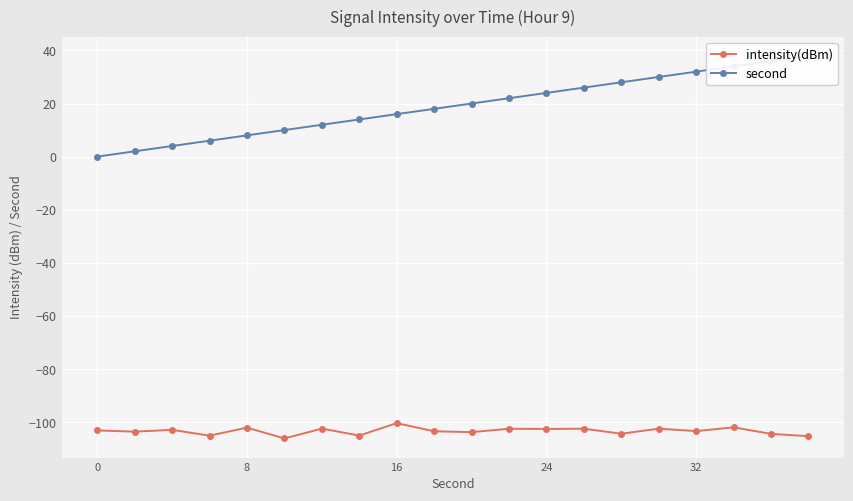

True or false: intensity(dBm) has more than 1 points higher than both neighbors.

True